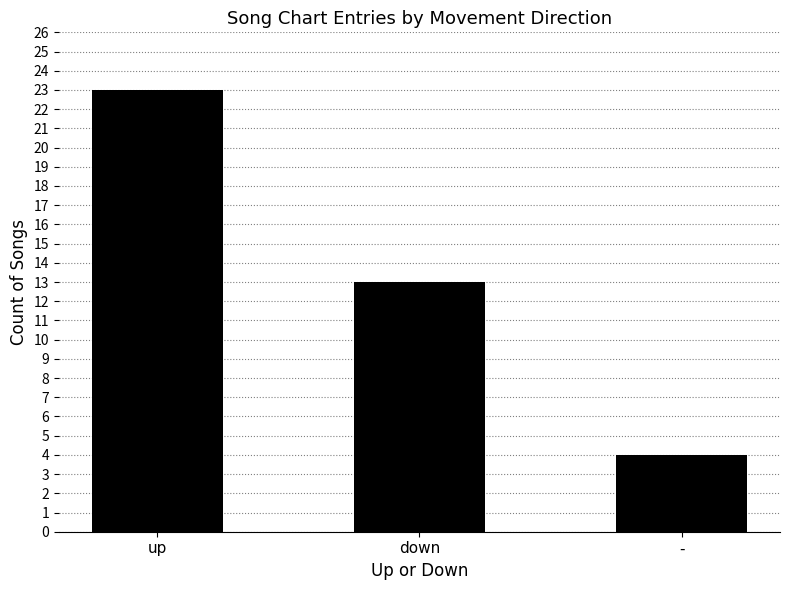

How many data points does each series have?

3